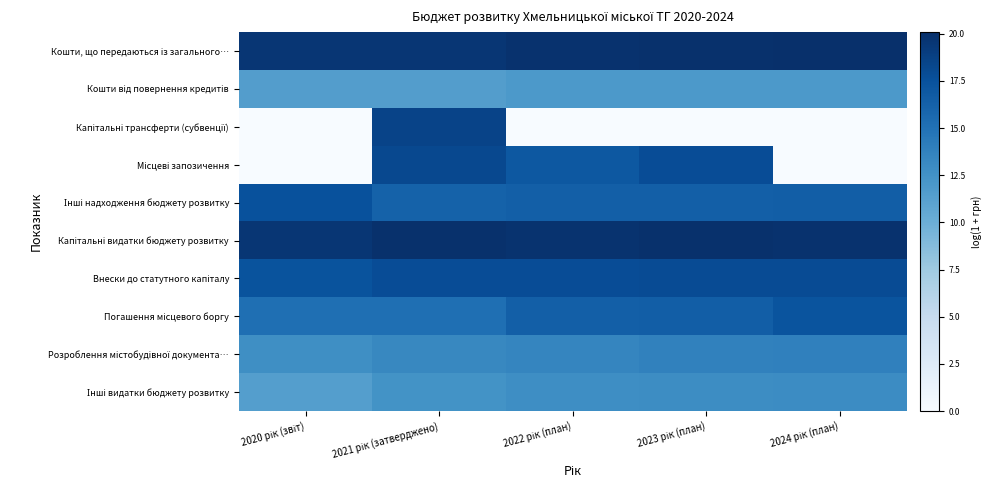

Which has a higher value, 2020 рік (звіт) or 2023 рік (план)?

2023 рік (план)